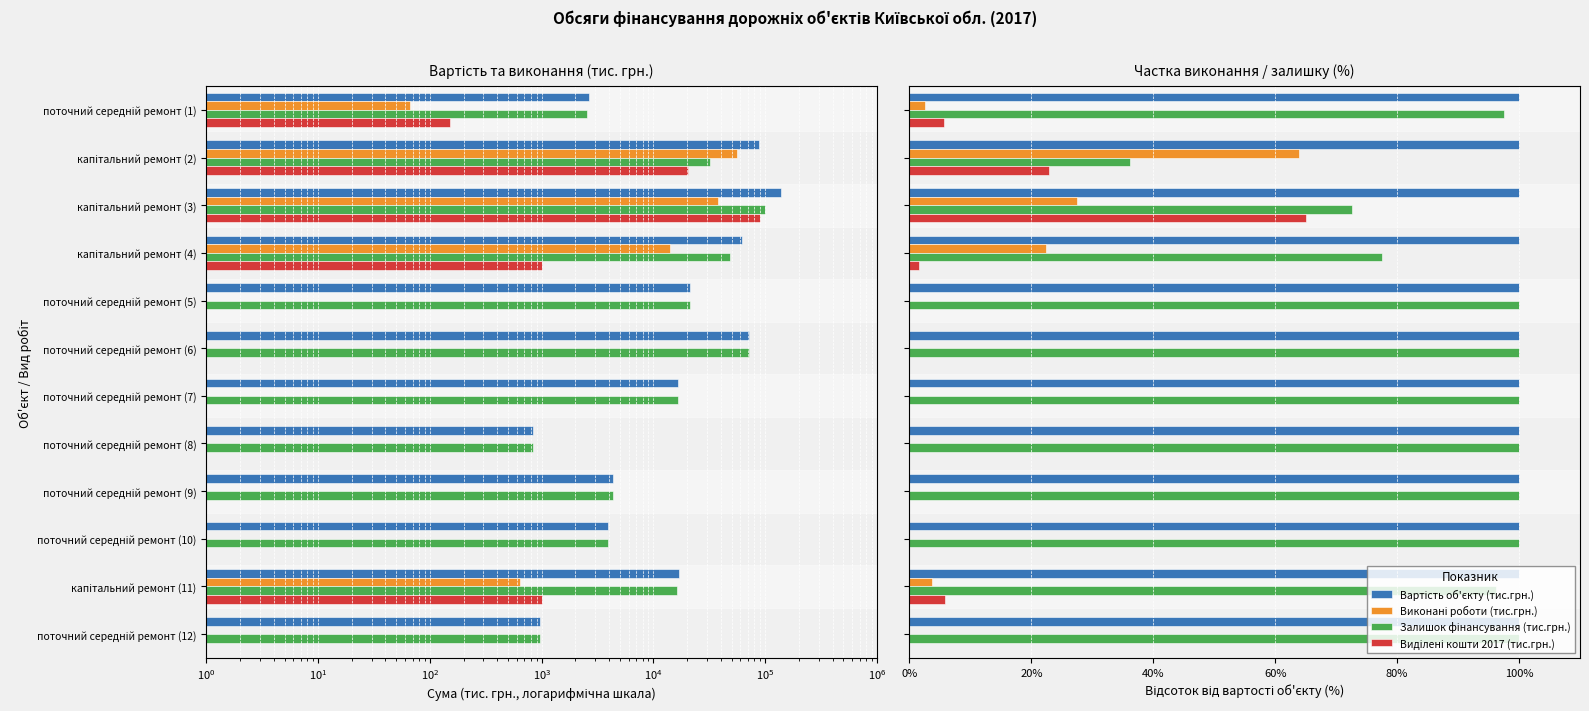

The value of Виділені кошти 2017 (тис.грн.) at поточний середній ремонт (9) is 0.0. True or false?

True